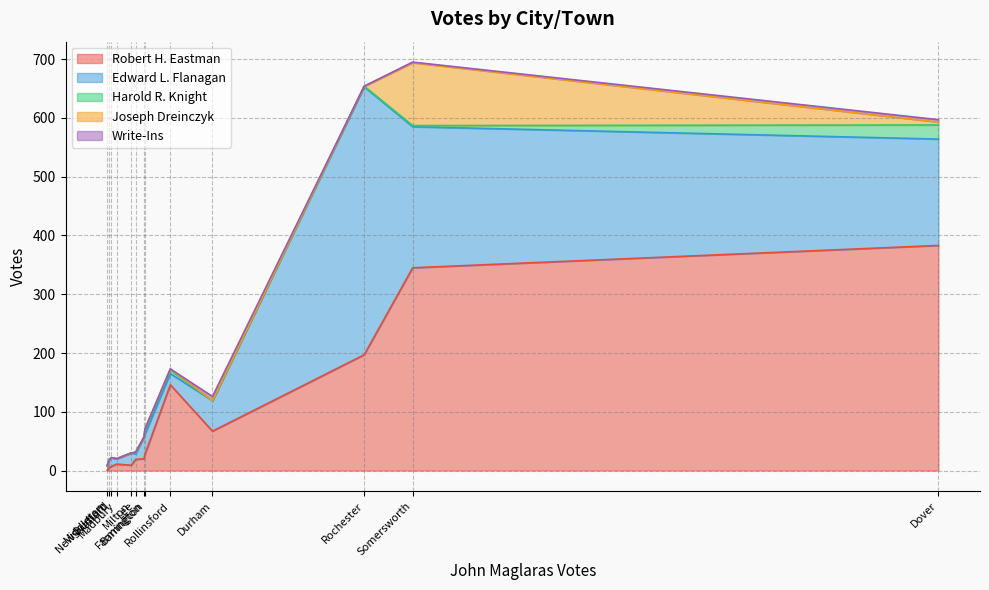

What is the maximum value shown in the chart?

456